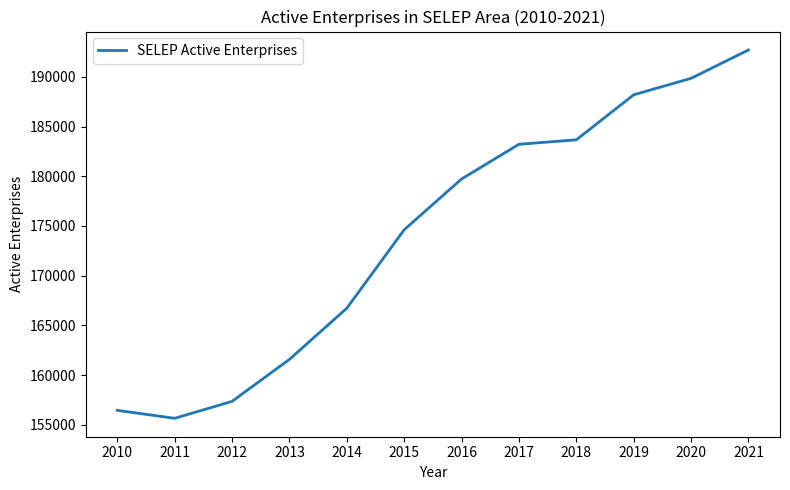

Does the chart have visible grid lines?

No